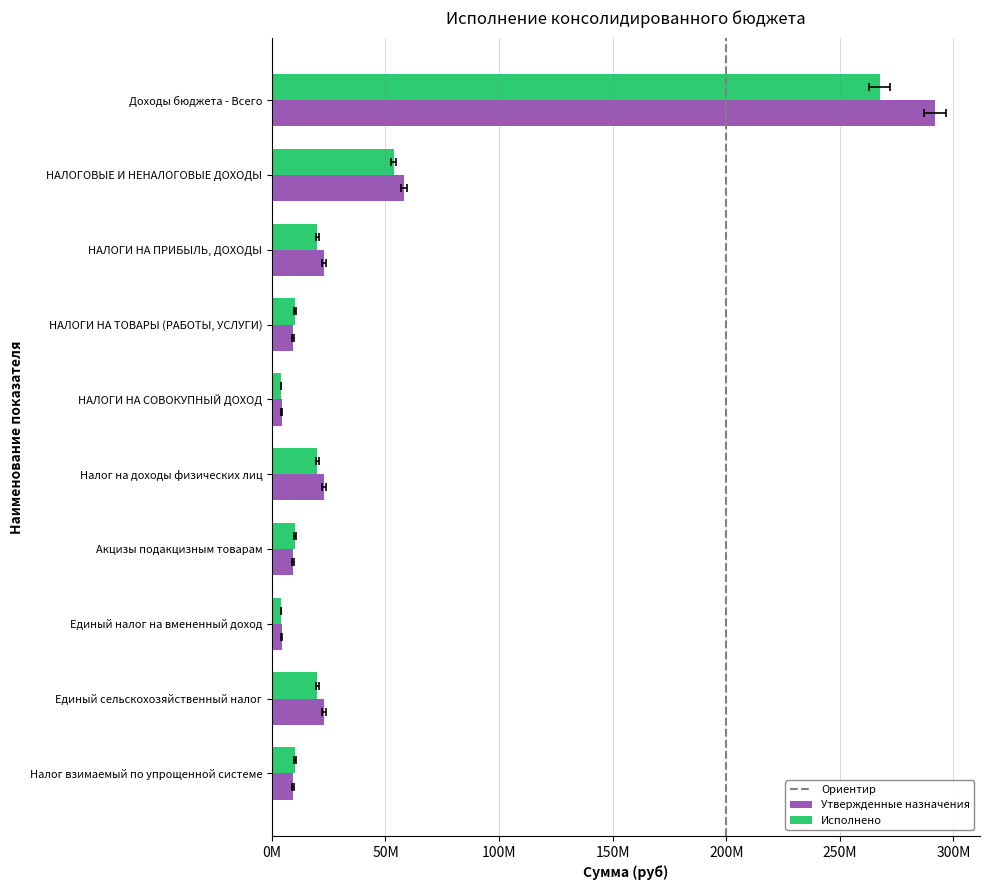

Between НАЛОГИ НА ТОВАРЫ (РАБОТЫ, УСЛУГИ) and Налог на доходы физических лиц, which series saw the biggest shift?

Утвержденные назначения